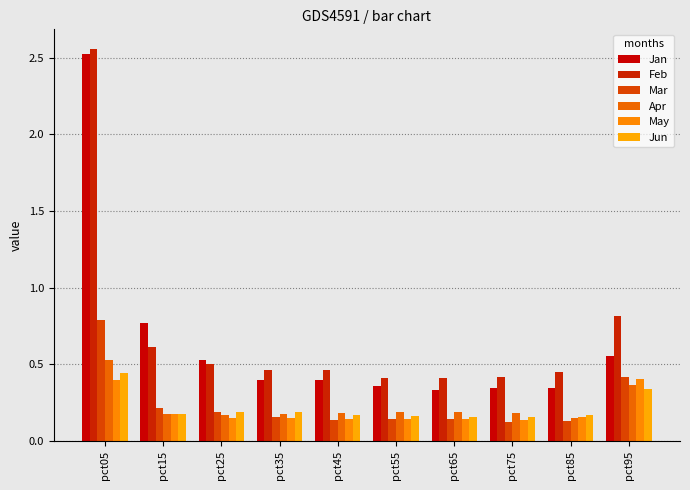

What is the greatest value displayed?

2.6